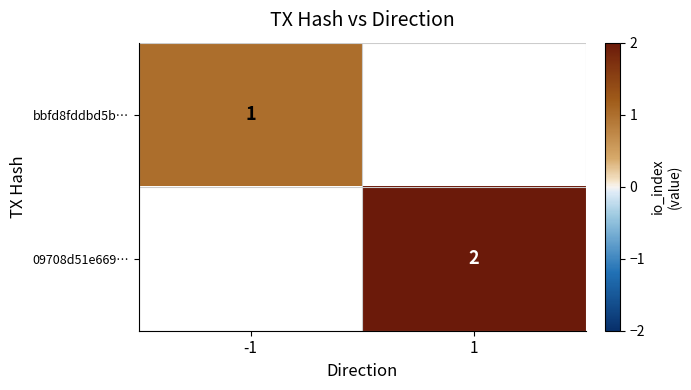

The bbfd8fddbd5b… series shows 1 at -1. True or false?

True